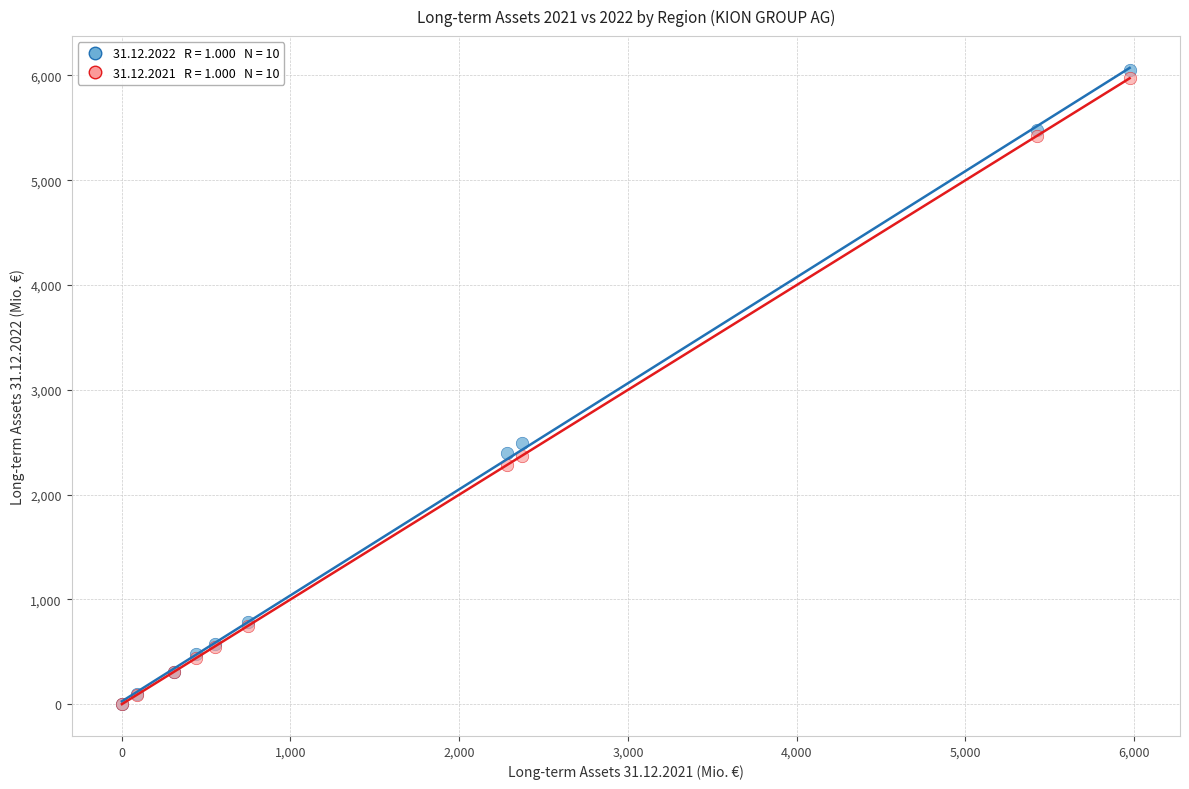

Across all series, what Y value is closest to 3028?

2494.5